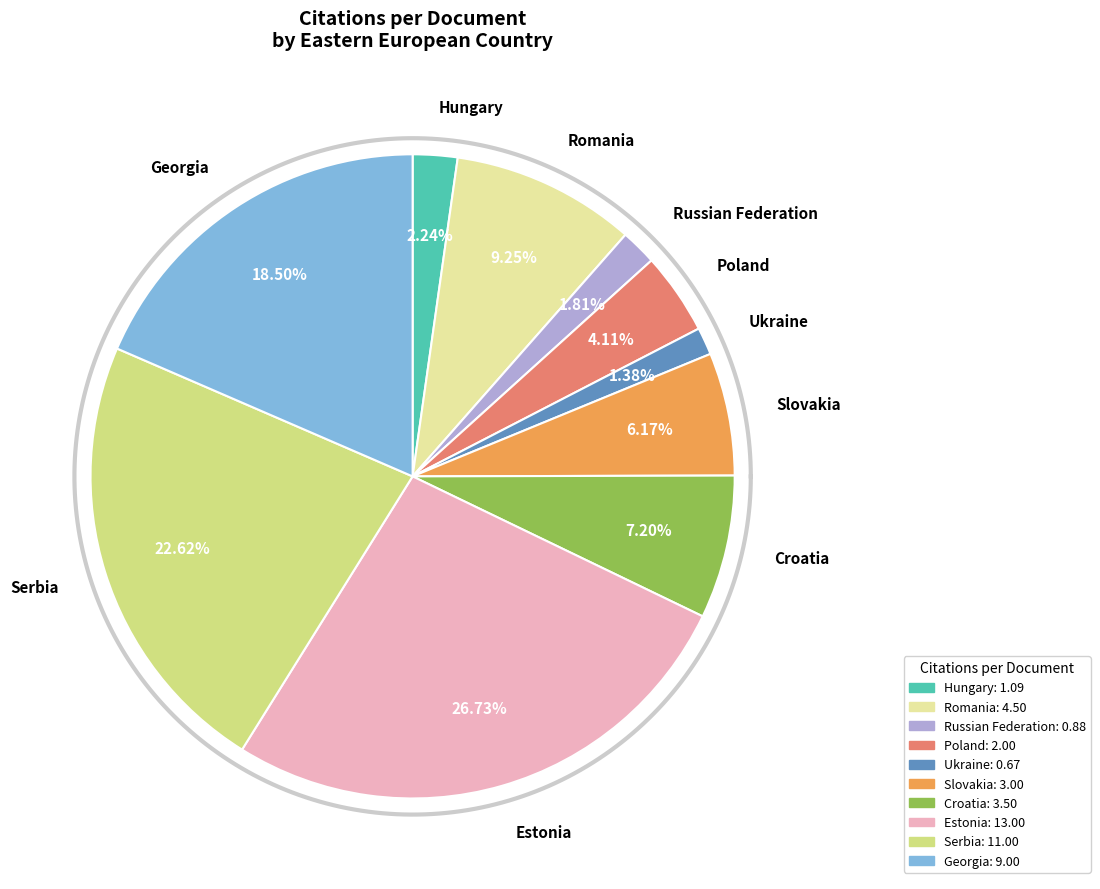

True or false: Hungary accounts for 11% of the total.

False